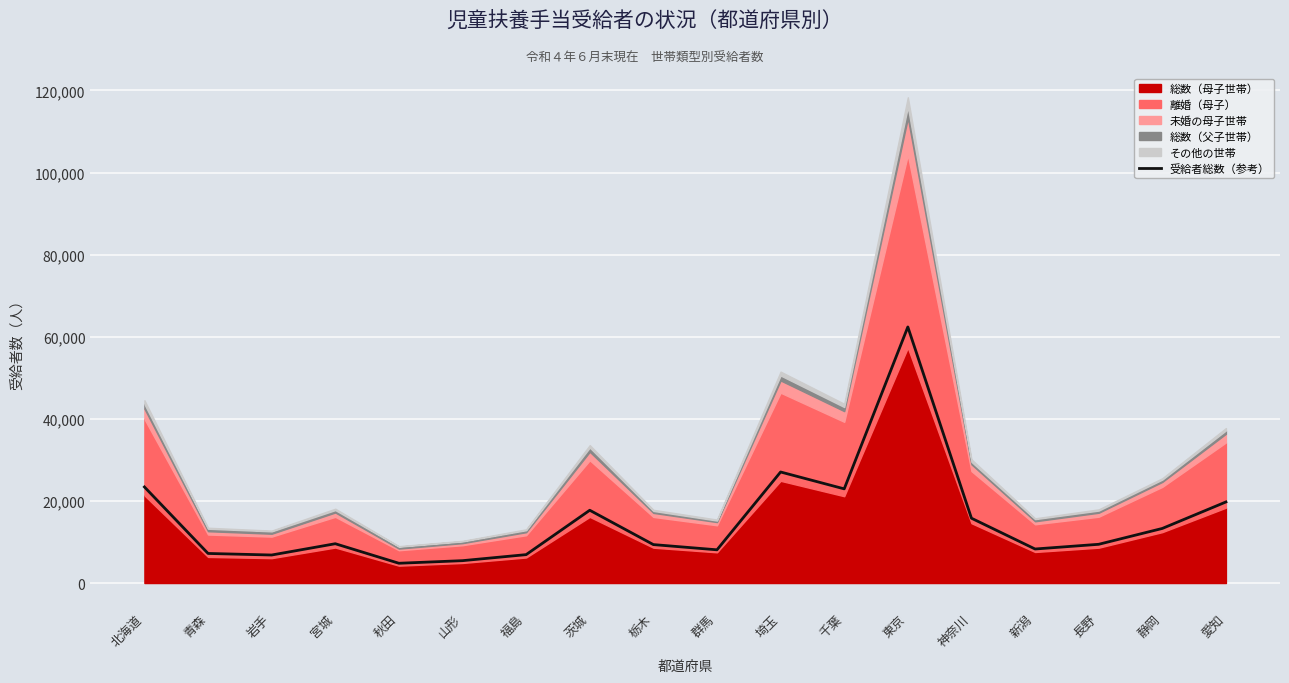

What is the sum of the values at 岩手 and 神奈川?

22615